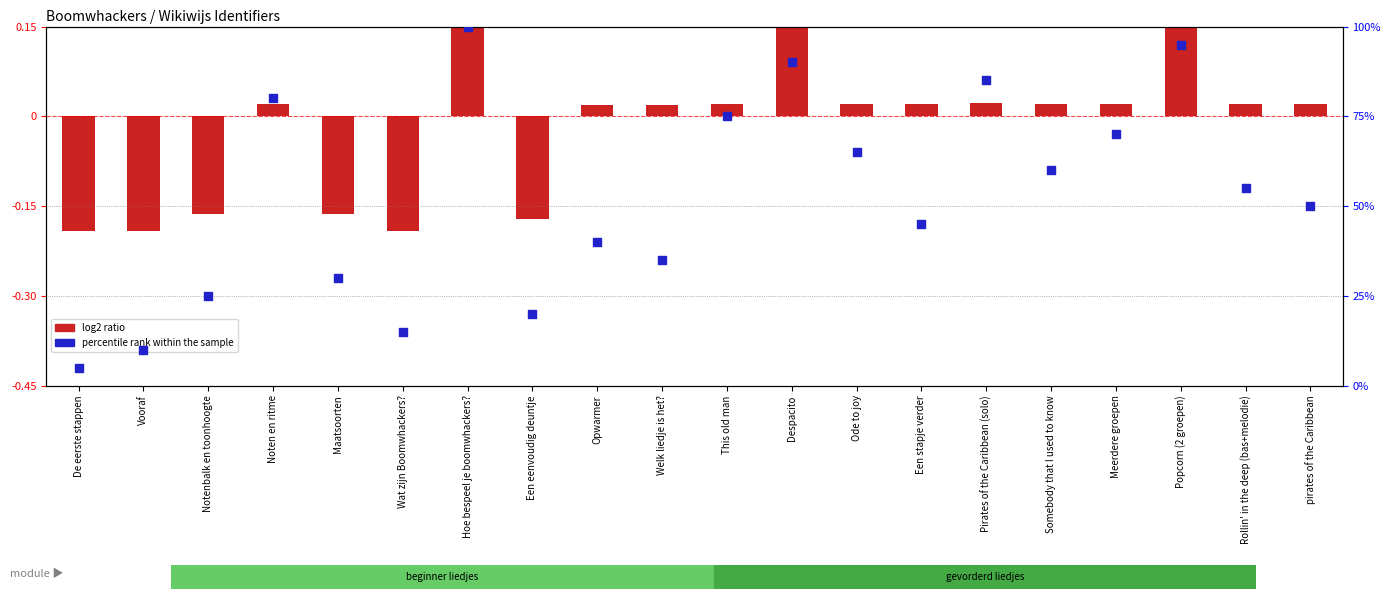

Which series has the widest spread of Y values?

percentile rank within the sample